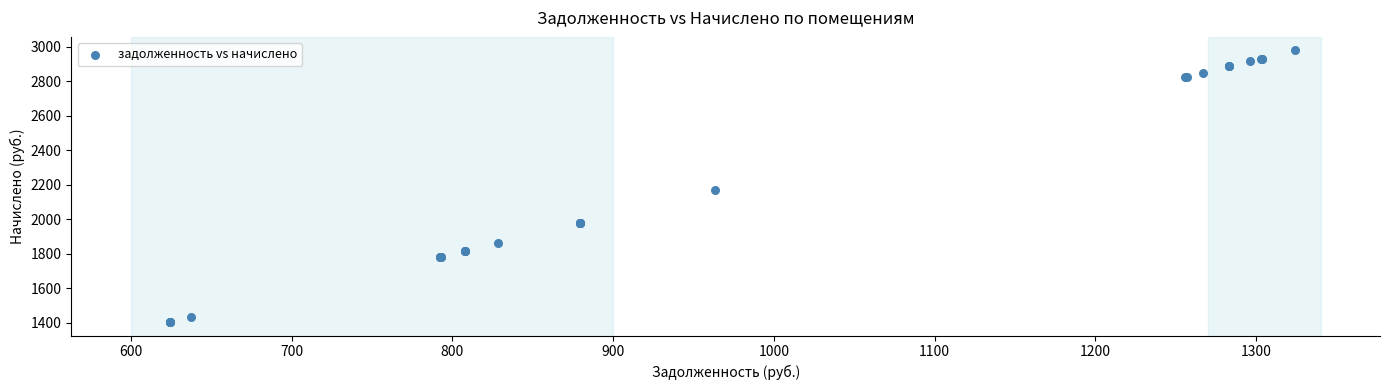

What Y value in the scatter plot is closest to 2191?

2167.6